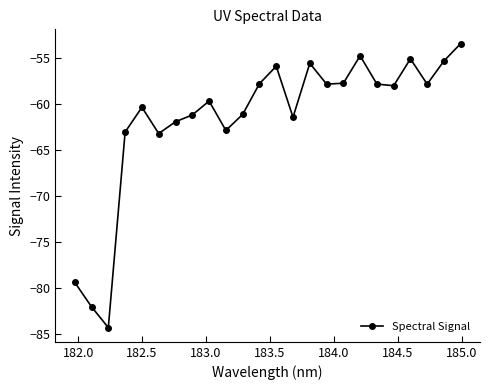

Does the chart display data point markers on the line(s)?

Yes